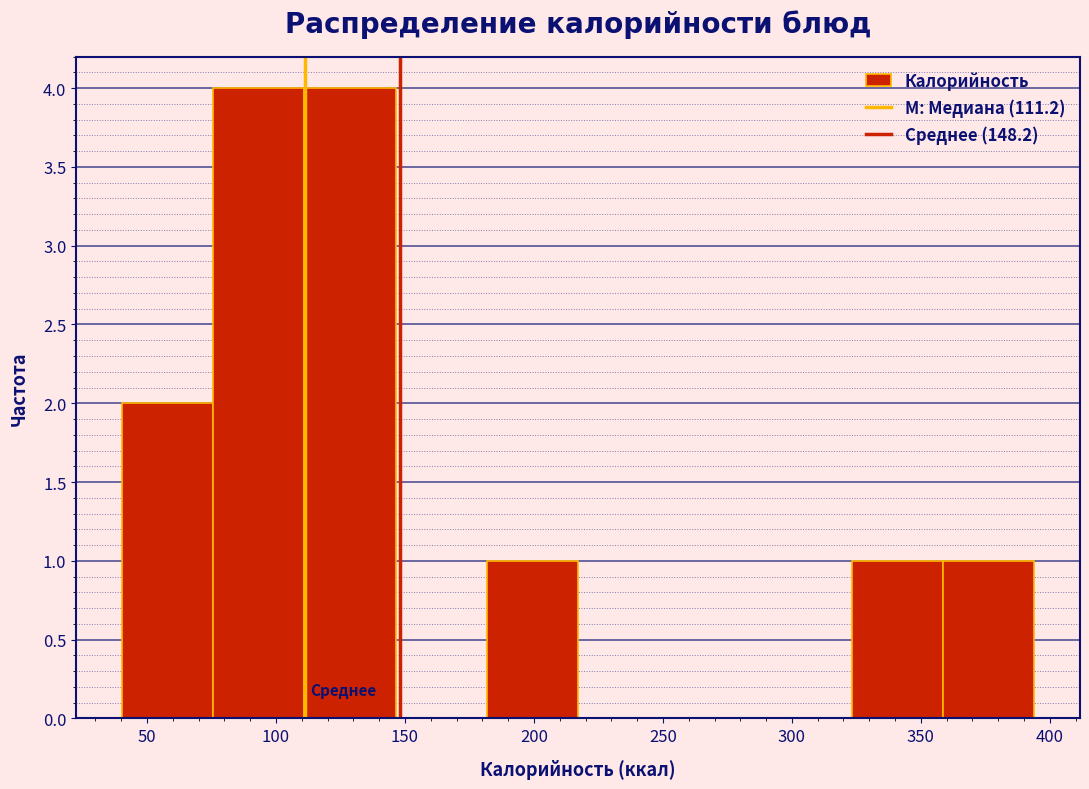

Reading left to right, list every bar in this chart as the range it spans on the x-axis followed by its height. Neither the bar edges nor the heights are printed on the chart, so give them approximately, as read against the axes.

40 to 75: 2
75 to 110: 4
110 to 145: 4
145 to 180: 0
180 to 215: 1
215 to 250: 0
250 to 290: 0
290 to 325: 0
325 to 360: 1
360 to 395: 1